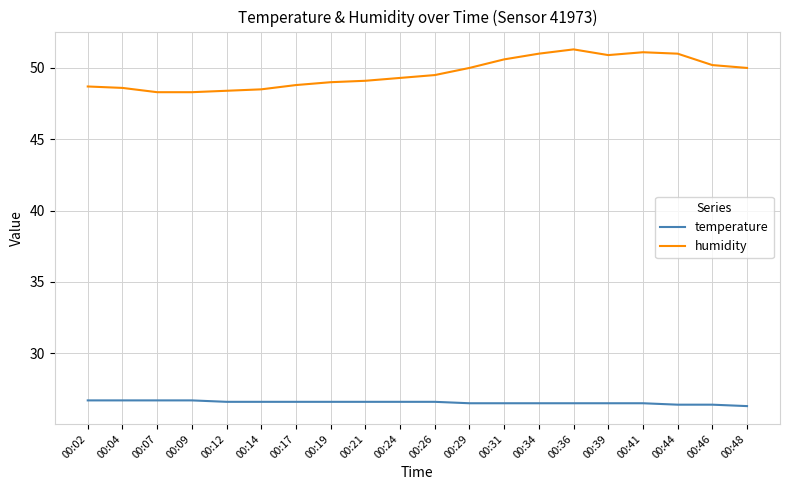

What is the total value across all series at 00:39?

77.4